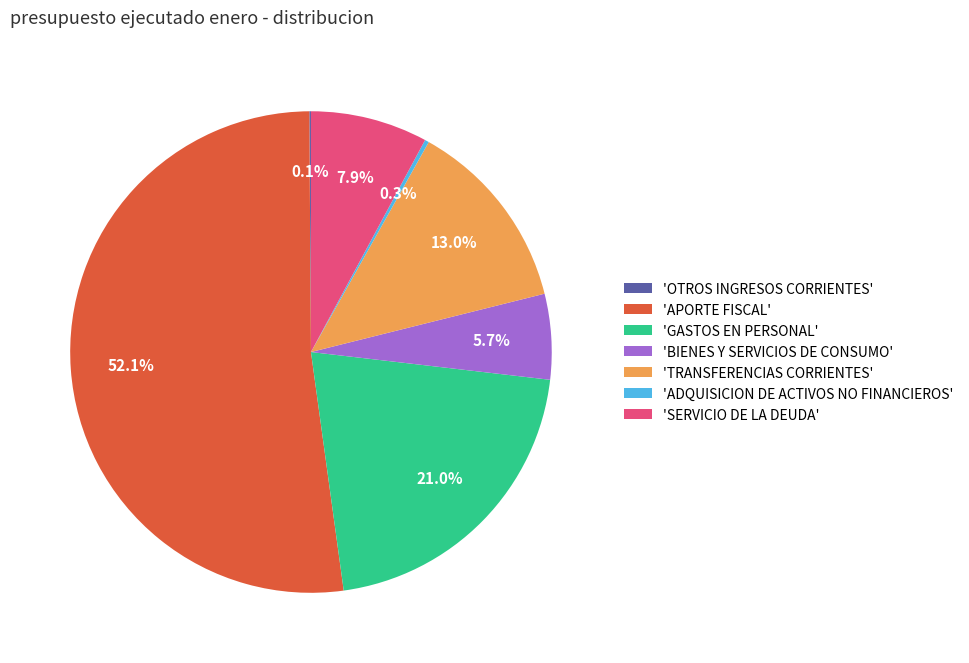

What is the largest slice in the pie chart?

'APORTE FISCAL'